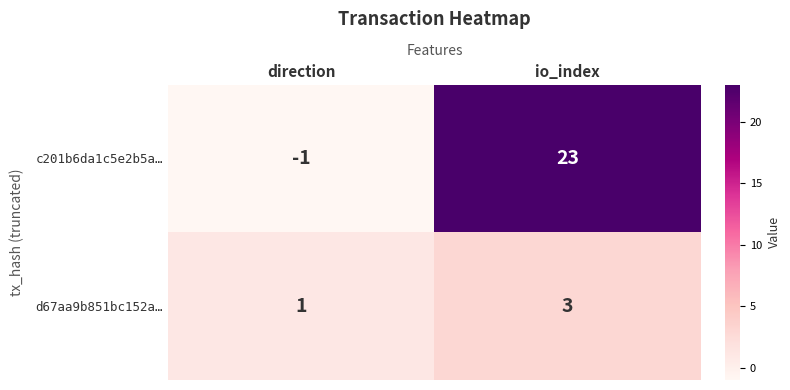

Reading left to right, extract all data points from this chart.

c201b6da1c5e2b5a…: direction=-1	io_index=23
d67aa9b851bc152a…: direction=1	io_index=3